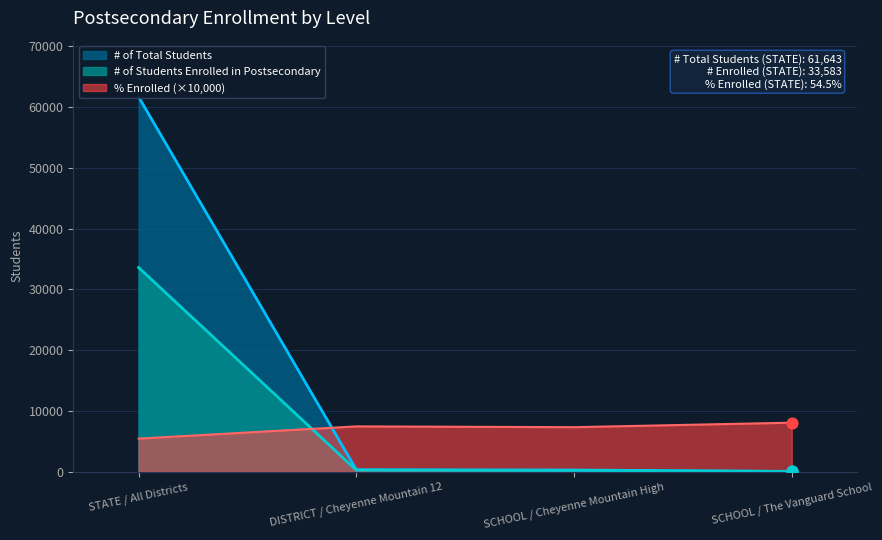

At which category is the sum across all series the highest?

STATE / All Districts